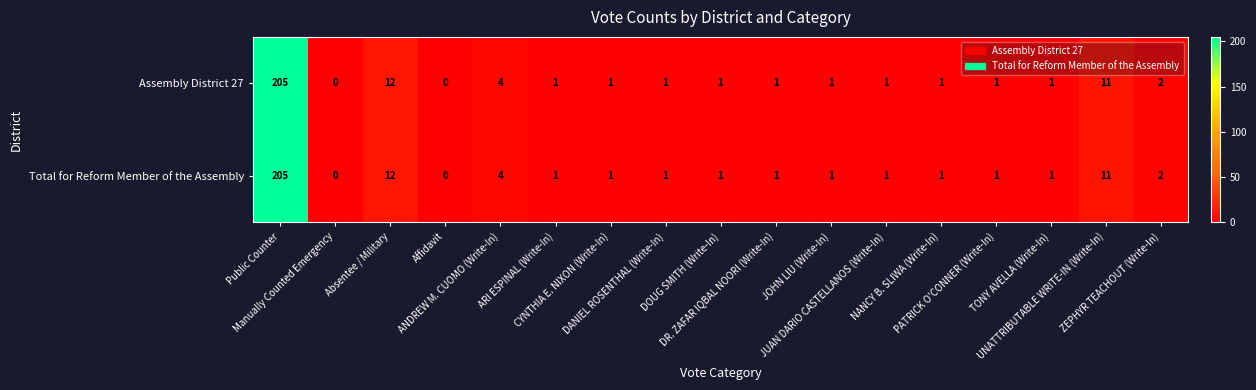

What is the maximum value shown in the chart?

205